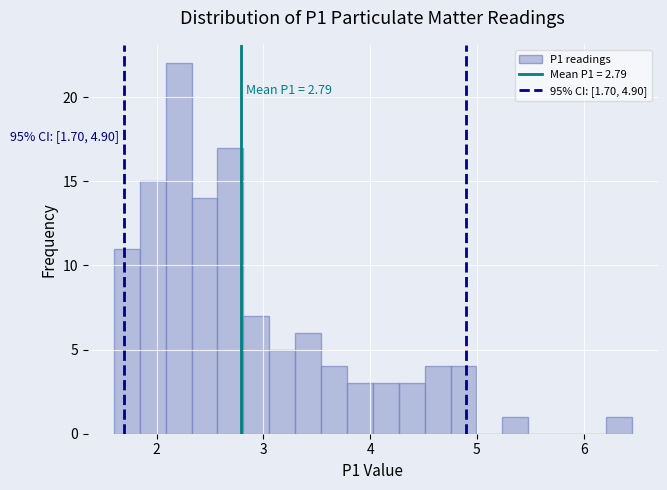

Read against the x-axis, roughly where is the centre of the tallest bar?

2.2